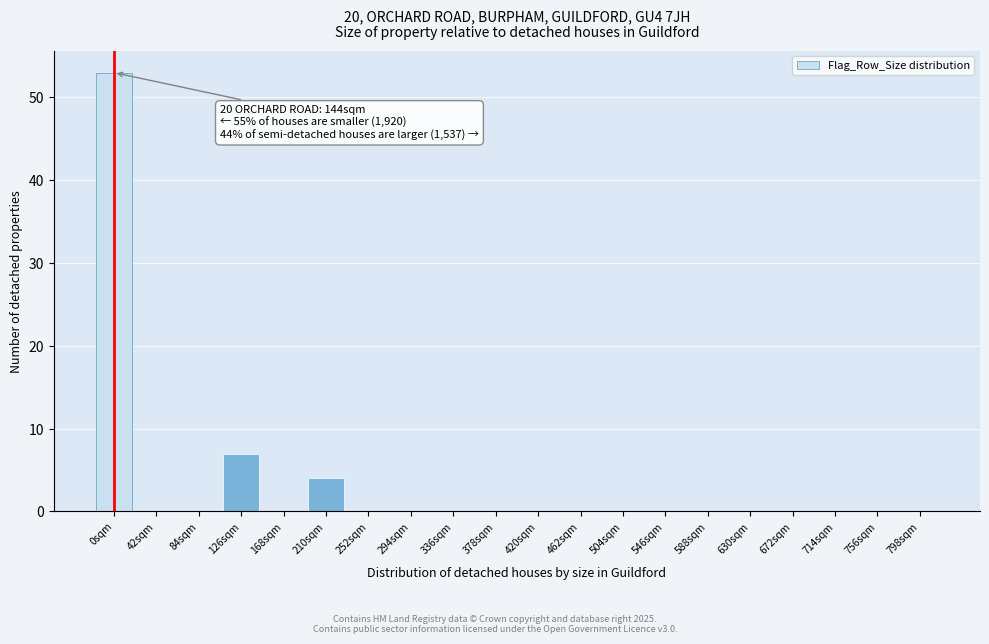

Reading right to left, list all the values displayed in this chart.

798sqm=0	756sqm=0	714sqm=0	672sqm=0	630sqm=0	588sqm=0	546sqm=0	504sqm=0	462sqm=0	420sqm=0	378sqm=0	336sqm=0	294sqm=0	252sqm=0	210sqm=4	168sqm=0	126sqm=7	84sqm=0	42sqm=0	0sqm=53